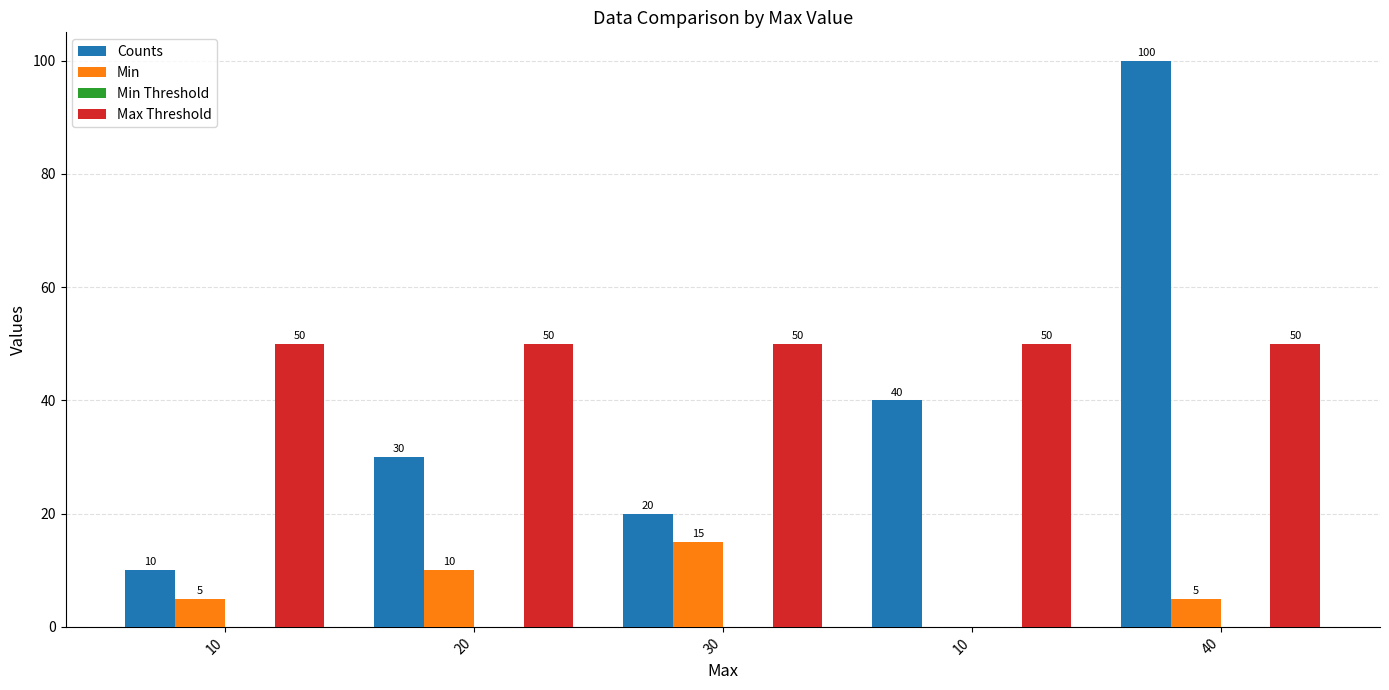

What is the label of the 3rd bar from the right?

30